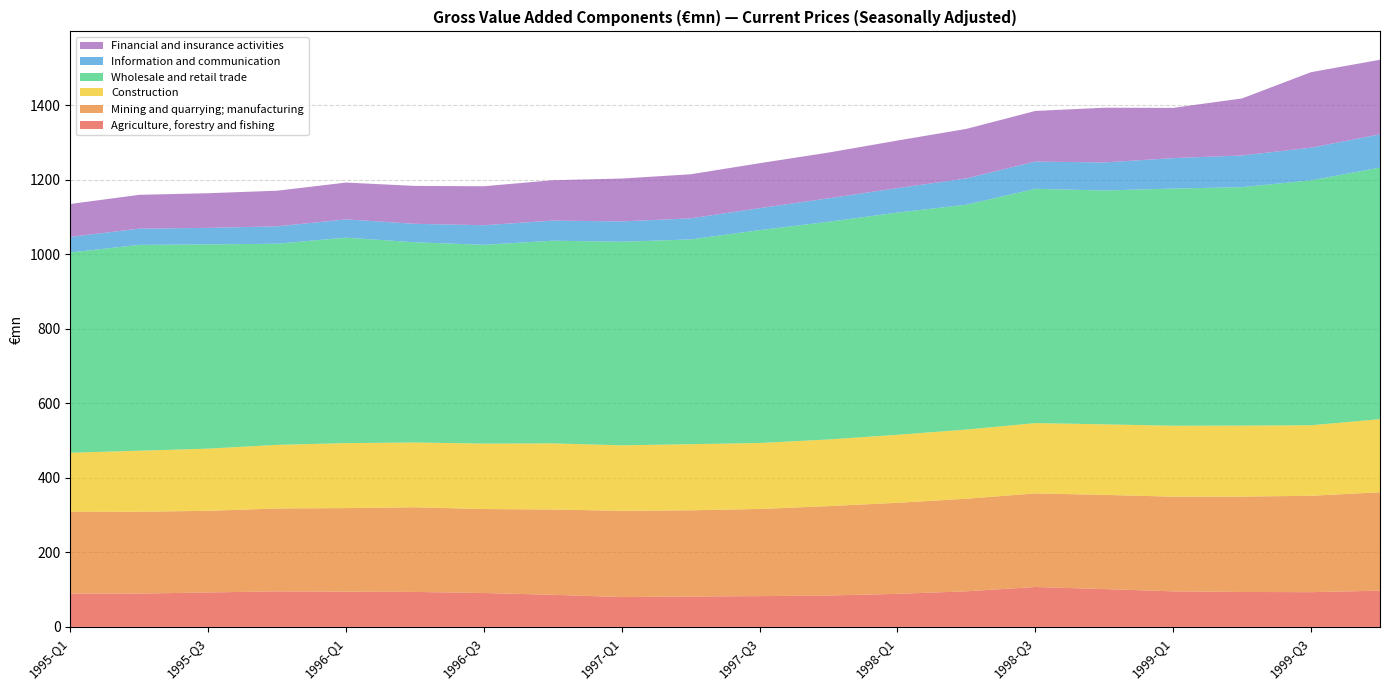

Reading right to left, what are all the values shown in this chart?

Agriculture, forestry and fishing: 97.2	93.2	93.7	95.4	101.5	107.0	95.5	88.7	84.2	82.6	81.5	80.1	86.1	90.9	93.9	94.5	95.3	92.4	89.4	89.6
Mining and quarrying; manufacturing: 264.1	258.6	255.9	254.1	252.8	251.2	248.4	244.3	239.9	233.9	231.4	231.4	228.8	225.4	227.1	224.3	222.4	219.1	219.6	219.2
Construction: 196.2	189.3	190.6	190.4	189.3	188.6	185.6	182.5	178.9	177.1	177.4	175.7	177.5	175.7	173.9	174.4	170.7	166.8	163.8	158.5
Wholesale and retail trade: 675.0	657.3	639.9	636.4	627.5	628.7	603.6	596.3	584.2	571.2	549.5	546.4	543.9	533.3	537.3	551.4	539.8	548.2	552.4	537.4
Information and communication: 89.4	87.6	85.0	81.7	75.3	73.2	70.4	65.8	63.0	59.0	56.6	54.5	54.0	52.6	49.6	49.0	46.7	44.3	43.6	41.9
Financial and insurance activities: 200.1	202.7	153.1	134.9	146.9	135.9	133.0	127.6	122.8	120.6	118.3	115.1	108.3	104.7	101.7	98.8	95.6	93.0	90.8	88.4